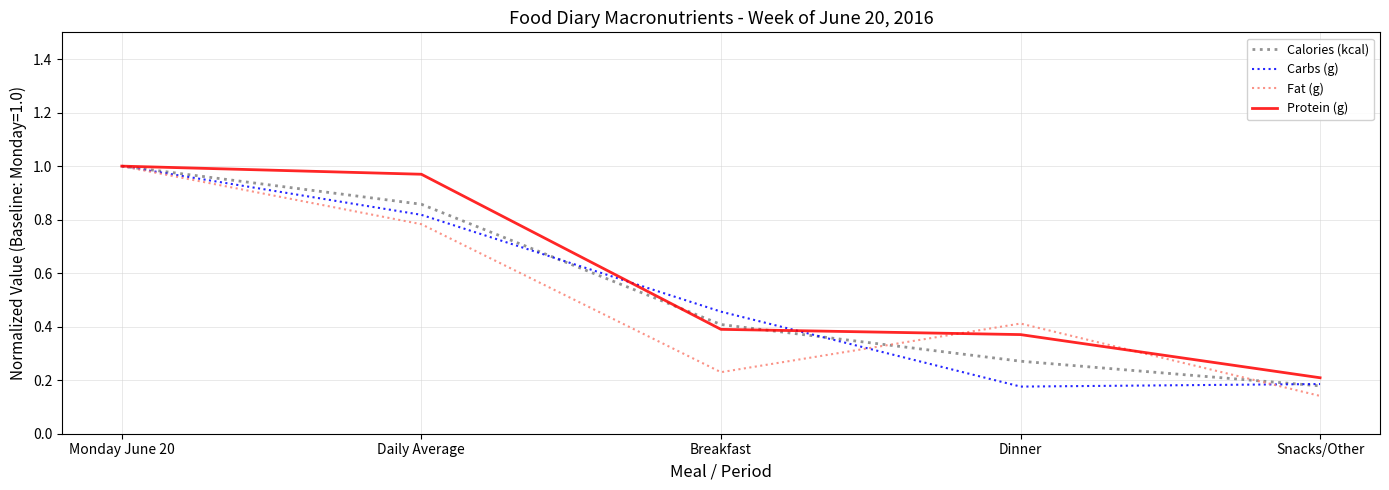

What position from the left is Dinner?

4